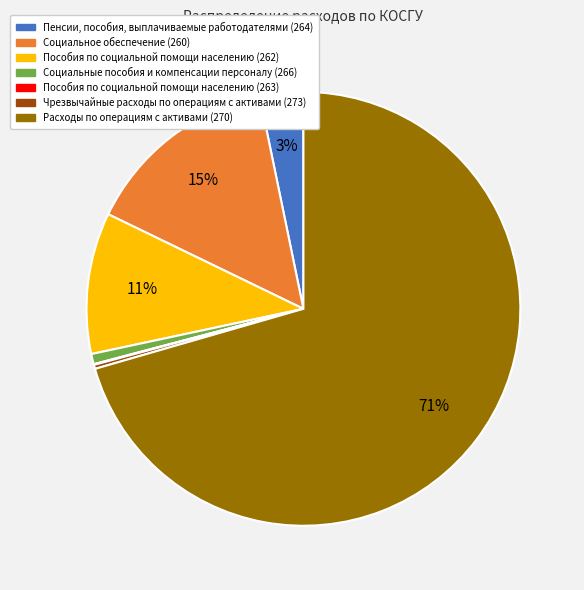

Which slice is the largest?

Расходы по операциям с активами (270)